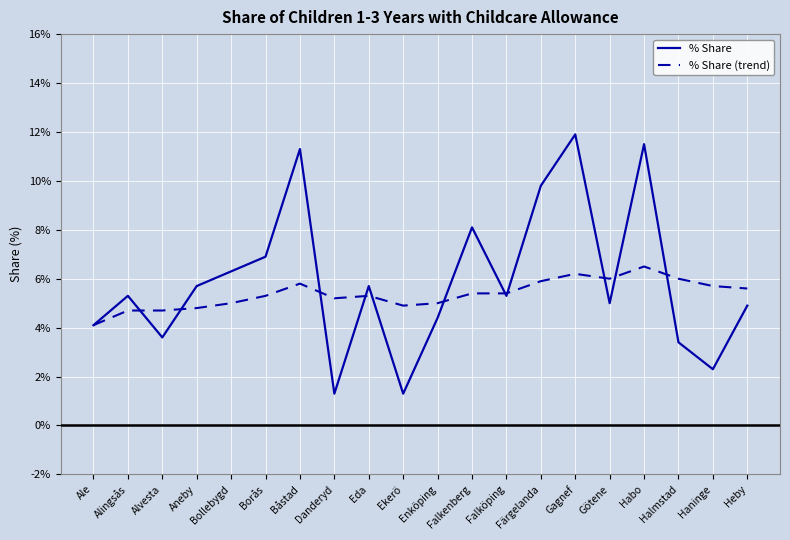

What is the minimum value shown in the chart?

1.3